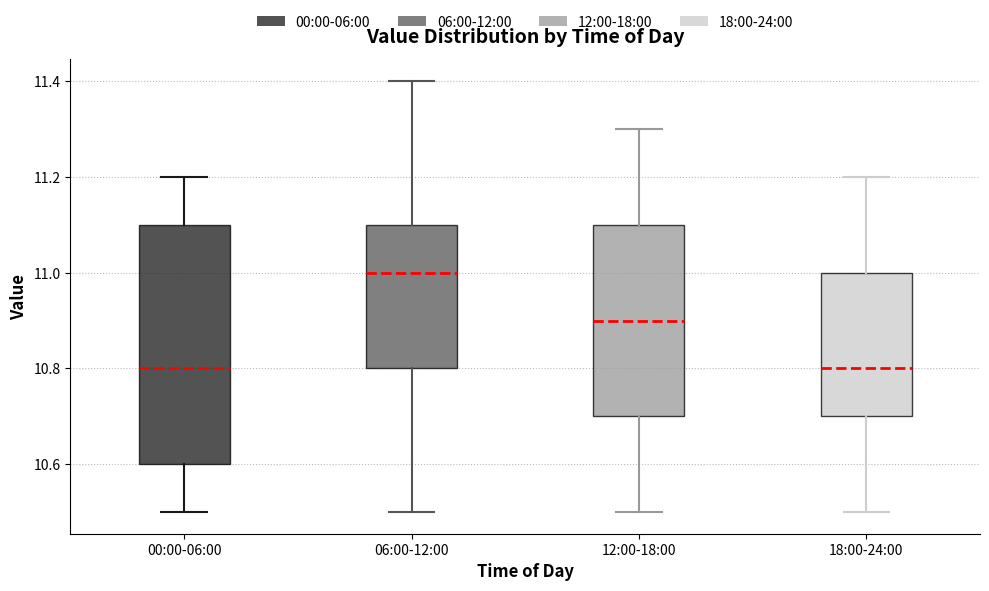

Where is the lower edge of the box for 06:00-12:00 on the y-axis? The values are not printed on the chart, so give them approximately, as read against the axis.

10.8